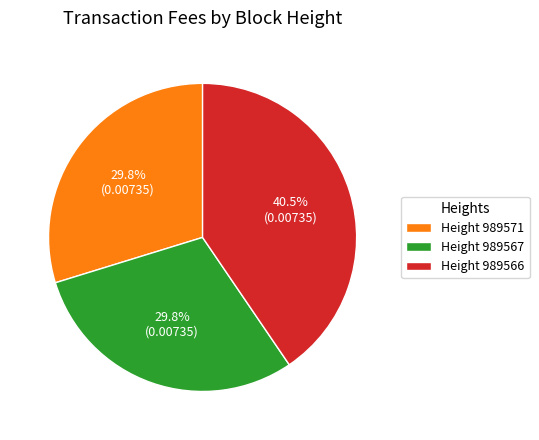

Combined, do Height 989566 and Height 989567 account for over 50%?

Yes